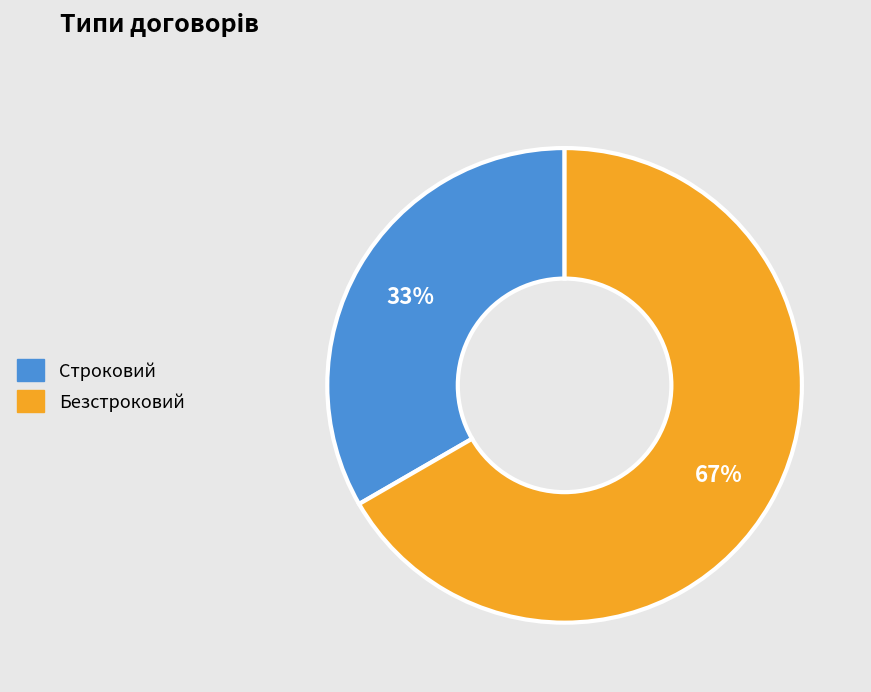

Rank the categories by value from lowest to highest.

Строковий, Безстроковий